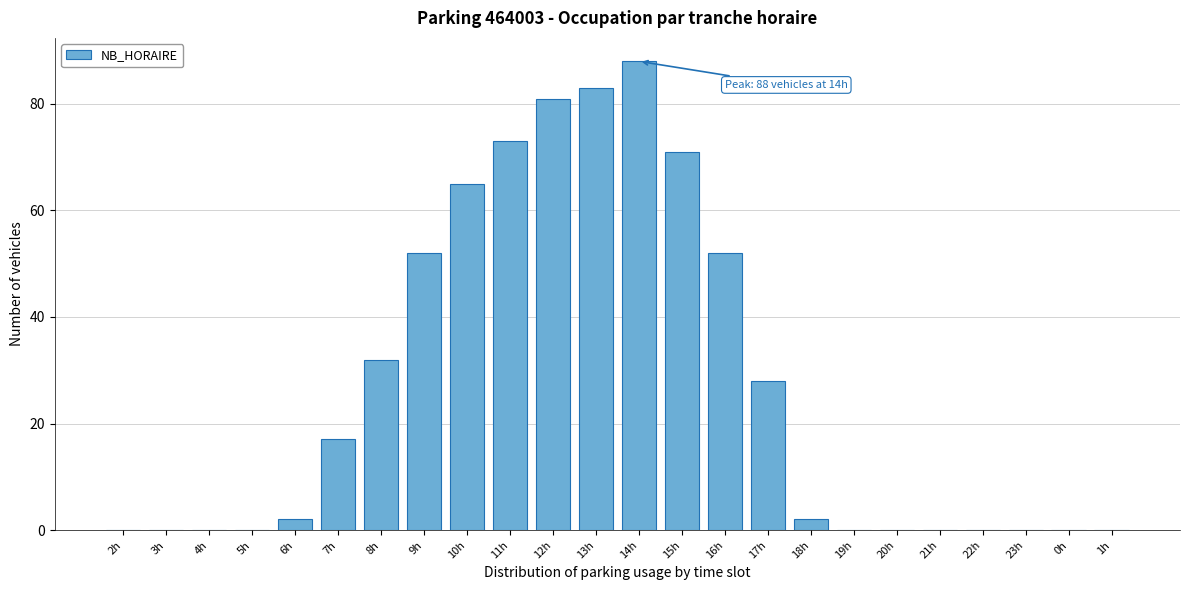

Reading left to right, extract all data points from this chart.

2h=0	3h=0	4h=0	5h=0	6h=2	7h=17	8h=32	9h=52	10h=65	11h=73	12h=81	13h=83	14h=88	15h=71	16h=52	17h=28	18h=2	19h=0	20h=0	21h=0	22h=0	23h=0	0h=0	1h=0